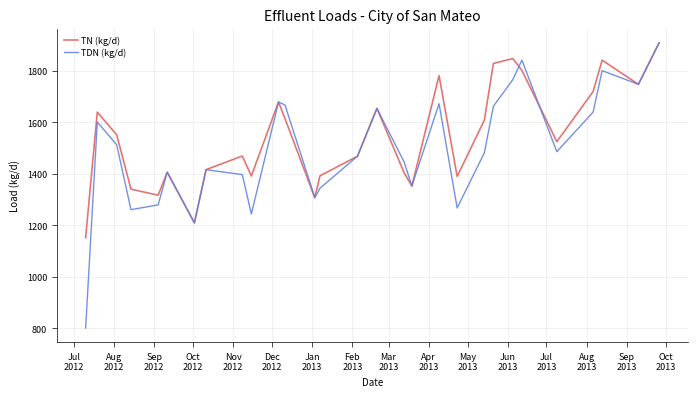

Which series has the widest spread of values?

TDN (kg/d)